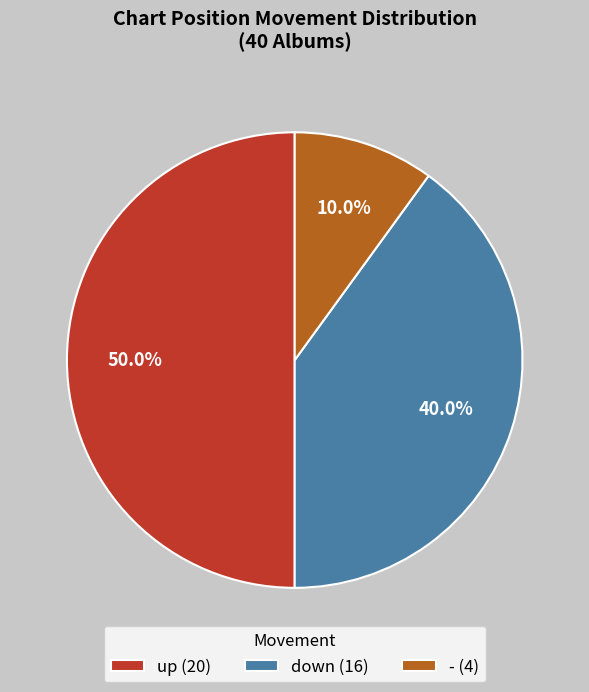

Do down and up together represent more than half of the pie?

Yes